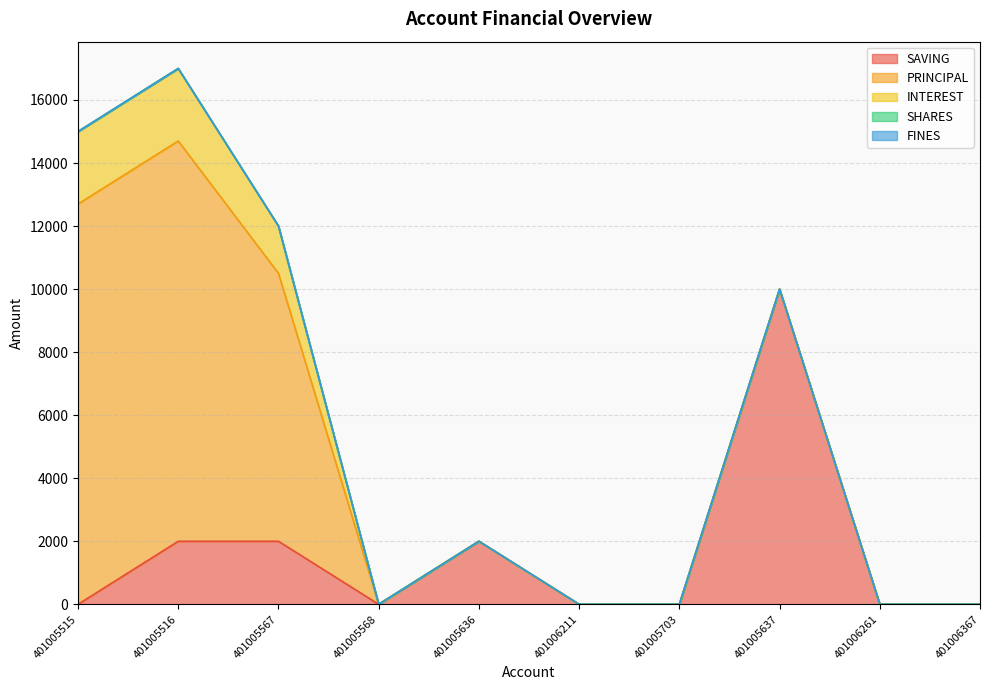

Reading left to right, transcribe all the data shown in this chart.

SAVING: 0	2000	2000	0	2000	0	0	10000	0	0
PRINCIPAL: 12700	12700	8500	0	0	0	0	0	0	0
INTEREST: 2300	2300	1500	0	0	0	0	0	0	0
SHARES: 0	0	0	0	0	0	0	0	0	0
FINES: 0	0	0	0	0	0	0	0	0	0